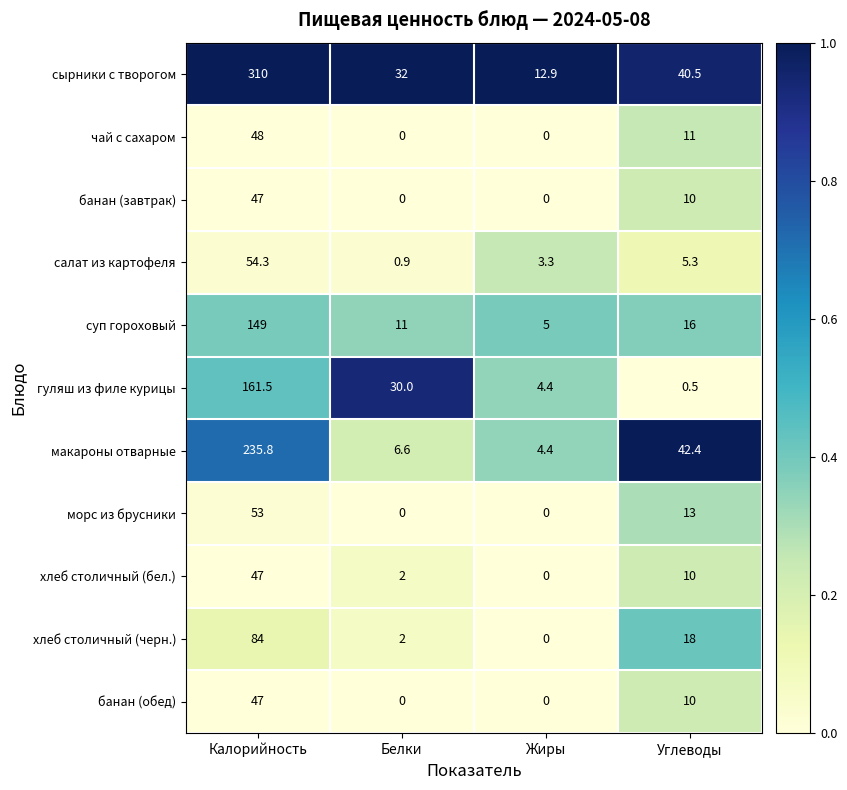

What is the sum of all суп гороховый values?

181.0